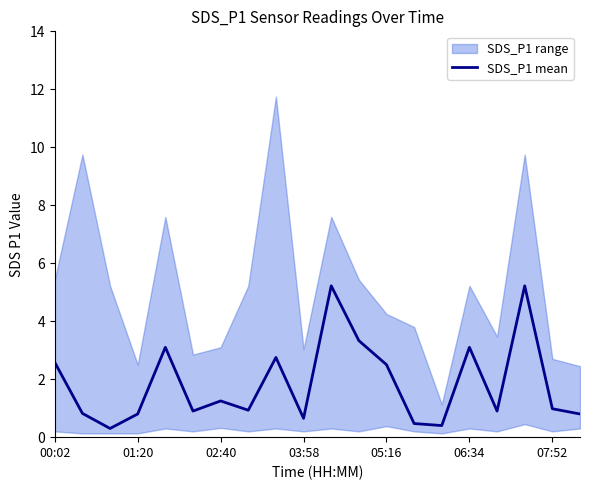

Count the number of categories in the chart.

20